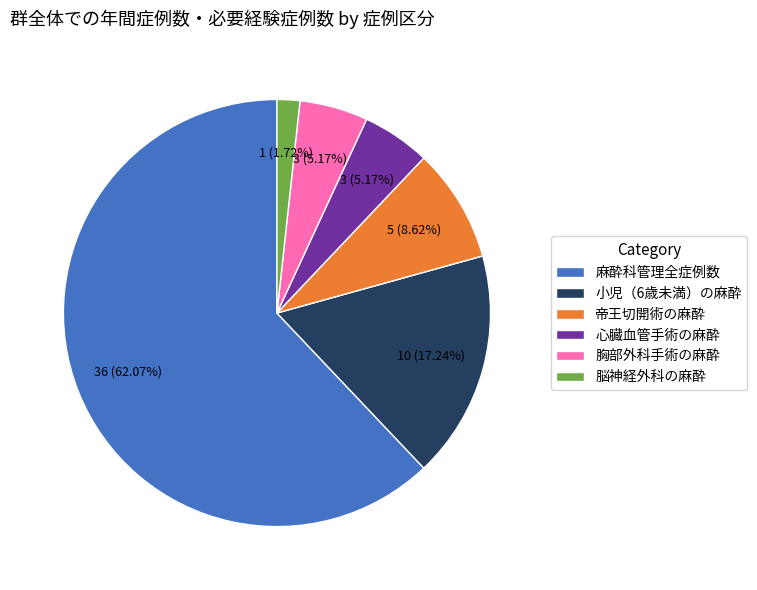

Count the number of slices in the pie.

6